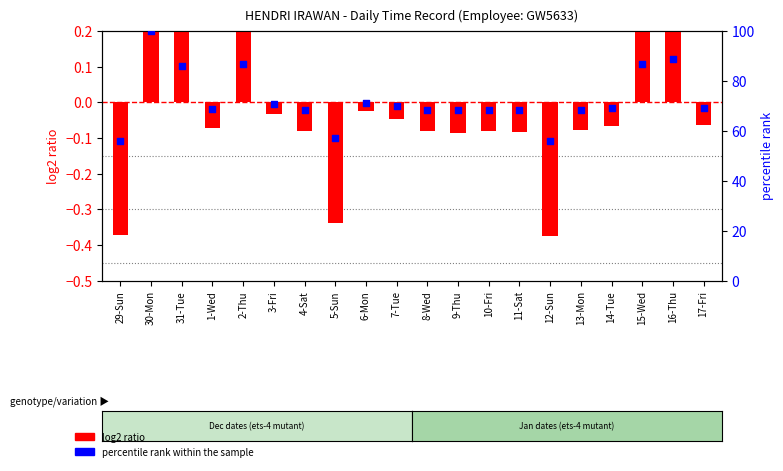

Which series has the largest Y range (max minus min)?

percentile rank within the sample